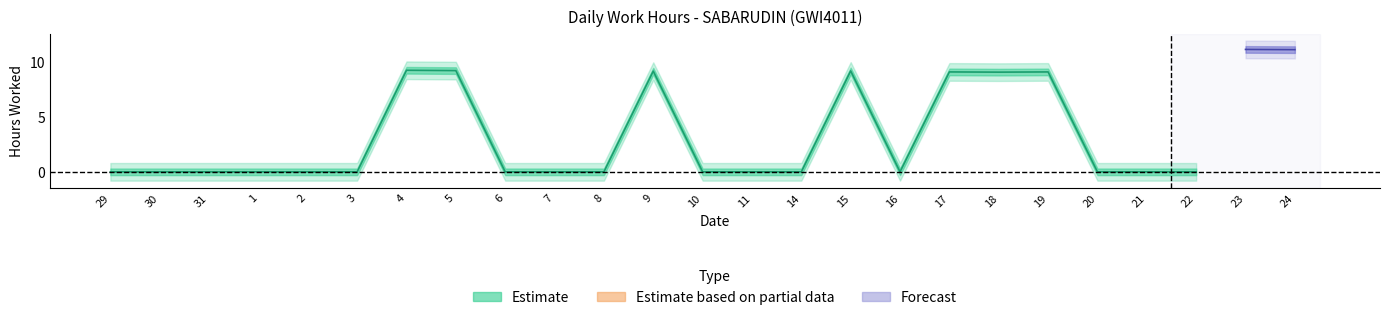

Which has a higher value, 19 or 21?

19